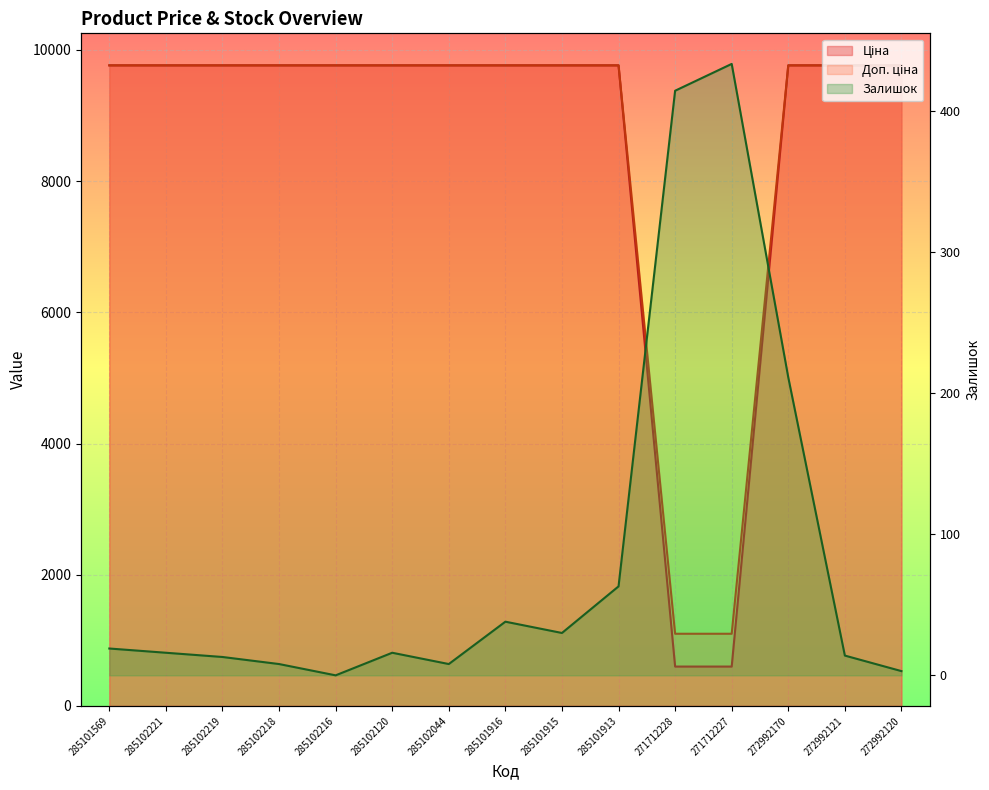

What position from the left is 285101569?

1